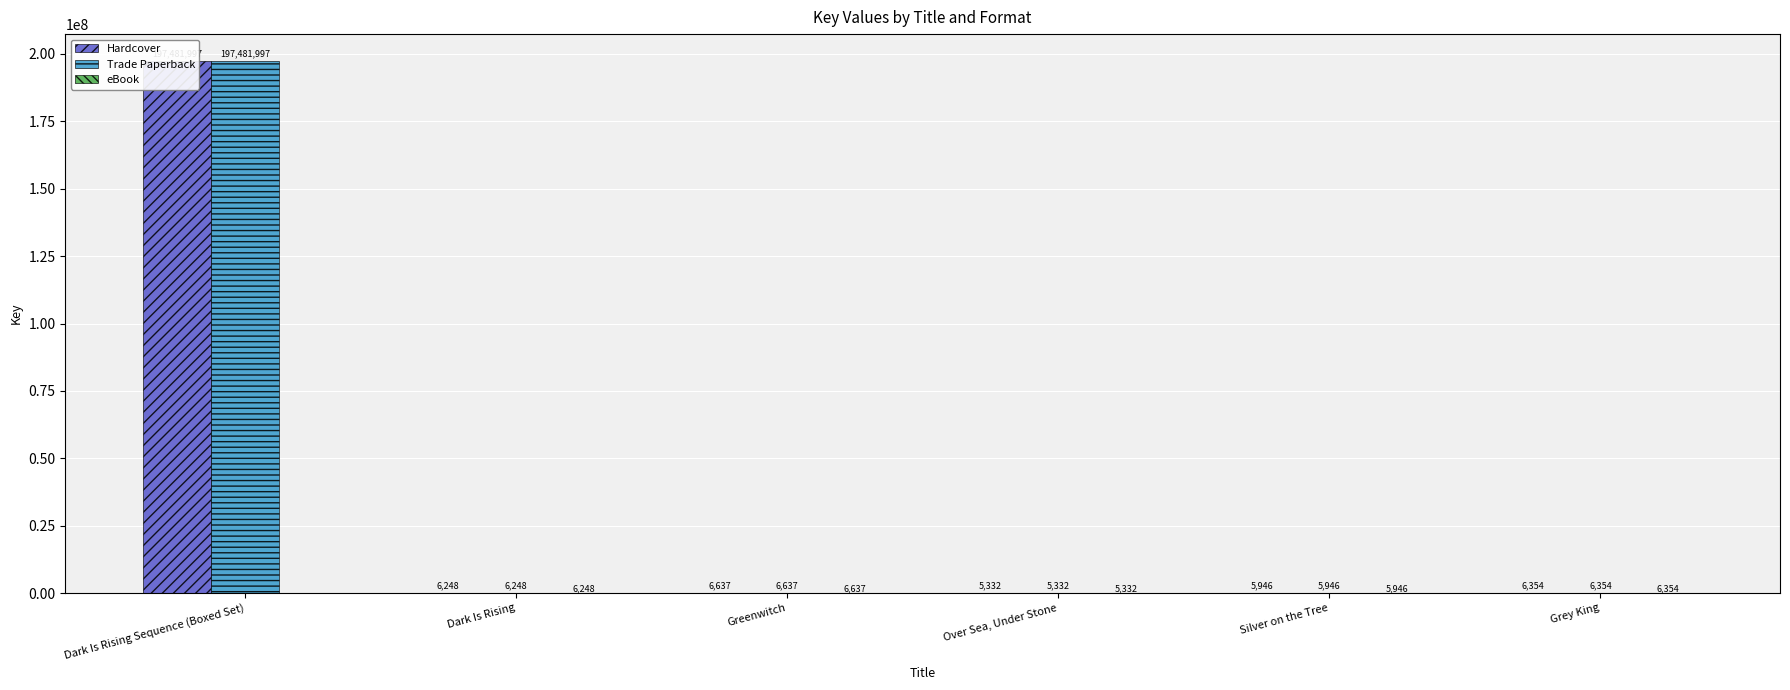

At which category does the chart reach its minimum across all series?

Dark Is Rising Sequence (Boxed Set)